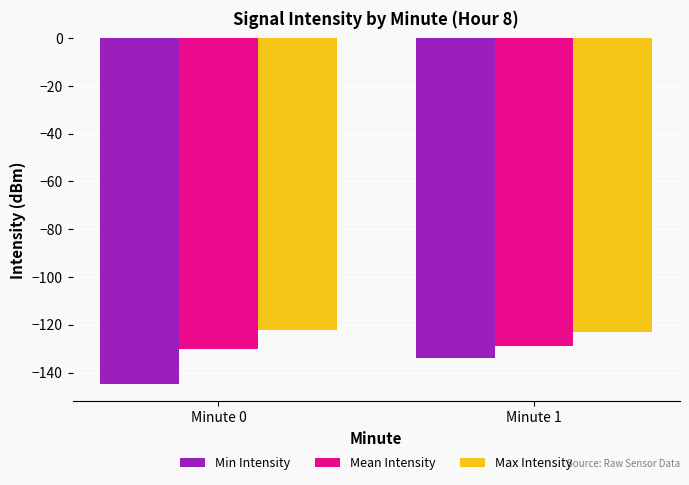

The value of Max Intensity at Minute 0 is -122.3. True or false?

True